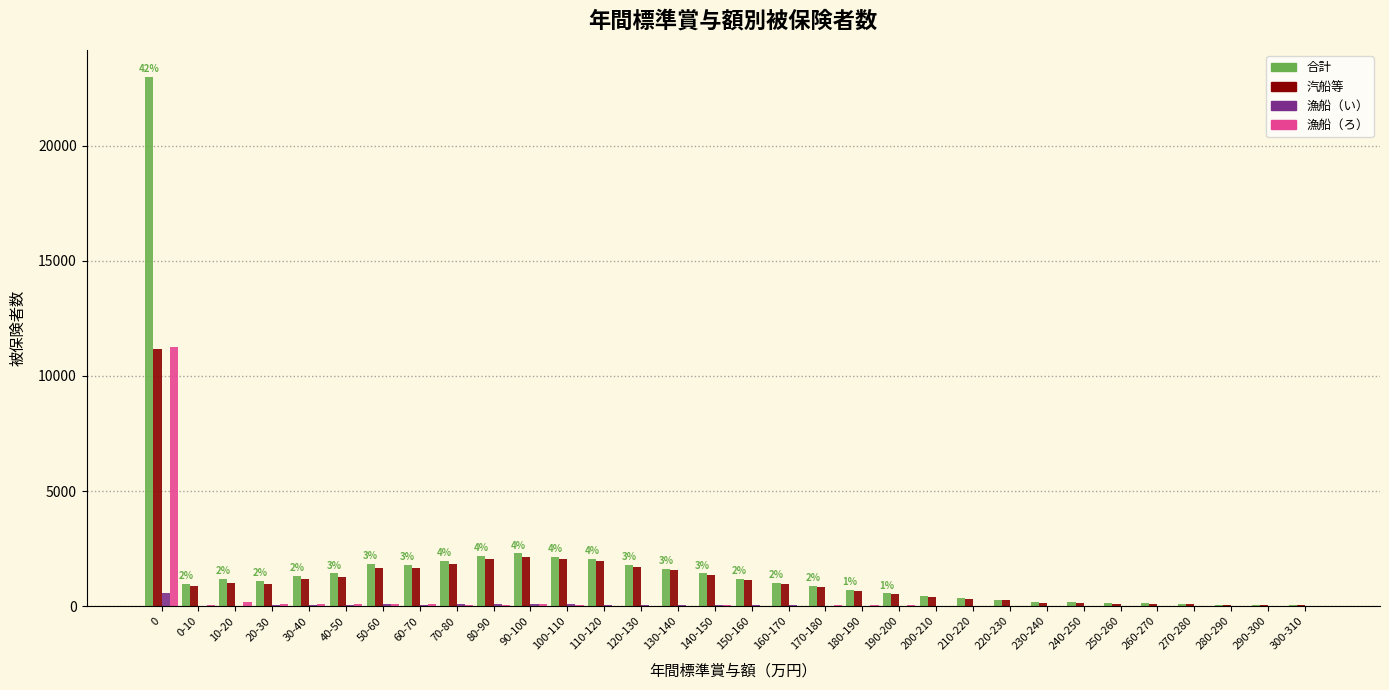

What is the maximum value for 漁船（い）?

576